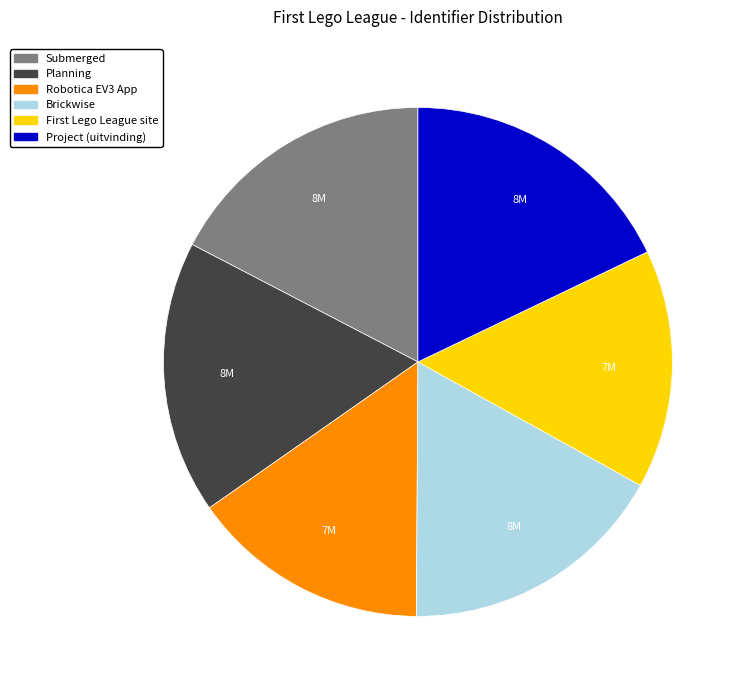

Which category has the biggest portion of the pie?

Project (uitvinding)